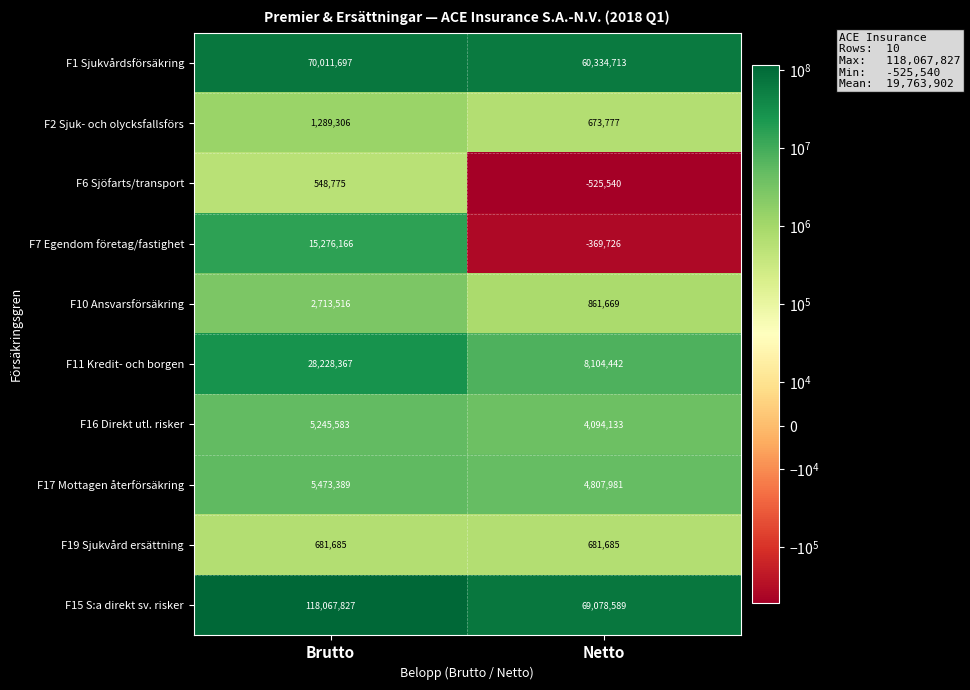

Reading right to left, extract all data points from this chart.

F1 Sjukvårdsförsäkring: Netto=60334713	Brutto=70011697
F2 Sjuk- och olycksfallsförs: Netto=673777	Brutto=1289306
F6 Sjöfarts/transport: Netto=-525540	Brutto=548775
F7 Egendom företag/fastighet: Netto=-369726	Brutto=15276166
F10 Ansvarsförsäkring: Netto=861669	Brutto=2713516
F11 Kredit- och borgen: Netto=8104442	Brutto=28228367
F16 Direkt utl. risker: Netto=4094133	Brutto=5245583
F17 Mottagen återförsäkring: Netto=4807981	Brutto=5473389
F19 Sjukvård ersättning: Netto=681685	Brutto=681685
F15 S:a direkt sv. risker: Netto=69078589	Brutto=118067827